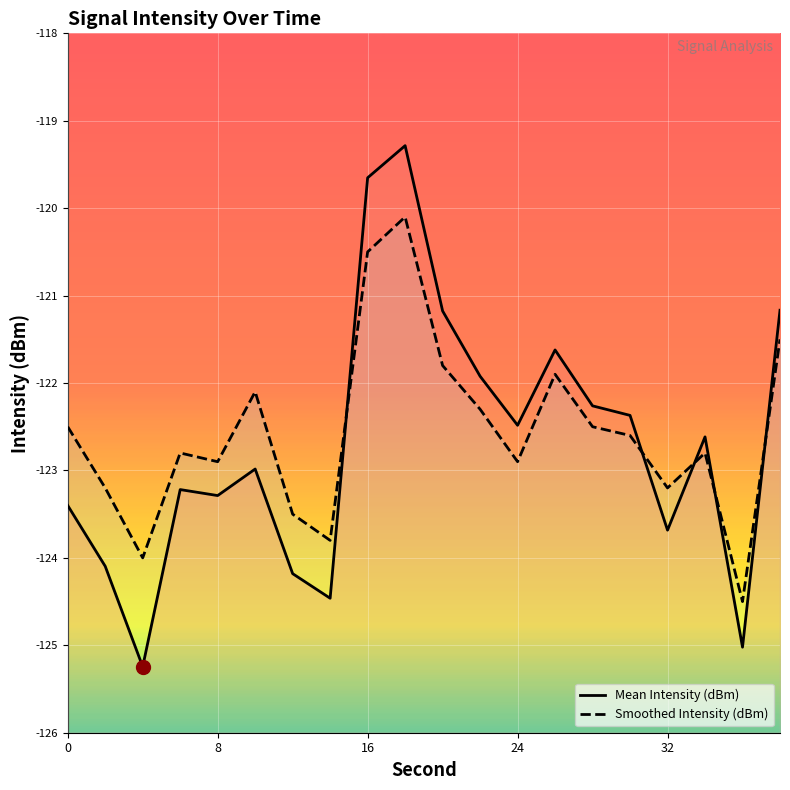

Reading left to right, list all the values displayed in this chart.

Mean Intensity (dBm): -123.4	-124.1	-125.2	-123.2	-123.3	-123.0	-124.2	-124.5	-119.7	-119.3	-121.2	-121.9	-122.5	-121.6	-122.3	-122.4	-123.7	-122.6	-125.0	-121.2
Smoothed Intensity (dBm): -122.5	-123.2	-124.0	-122.8	-122.9	-122.1	-123.5	-123.8	-120.5	-120.1	-121.8	-122.3	-122.9	-121.9	-122.5	-122.6	-123.2	-122.8	-124.5	-121.5